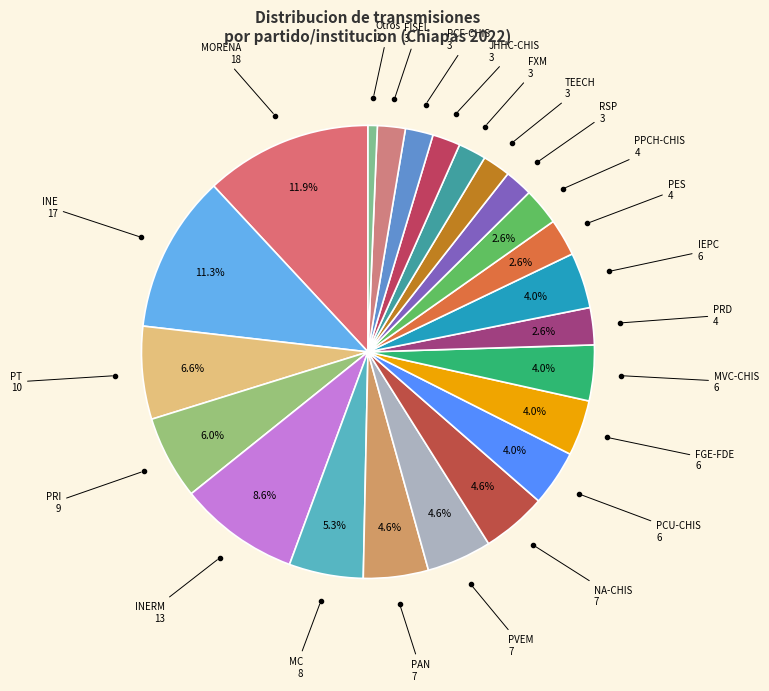

How many segments does this pie chart have?

23